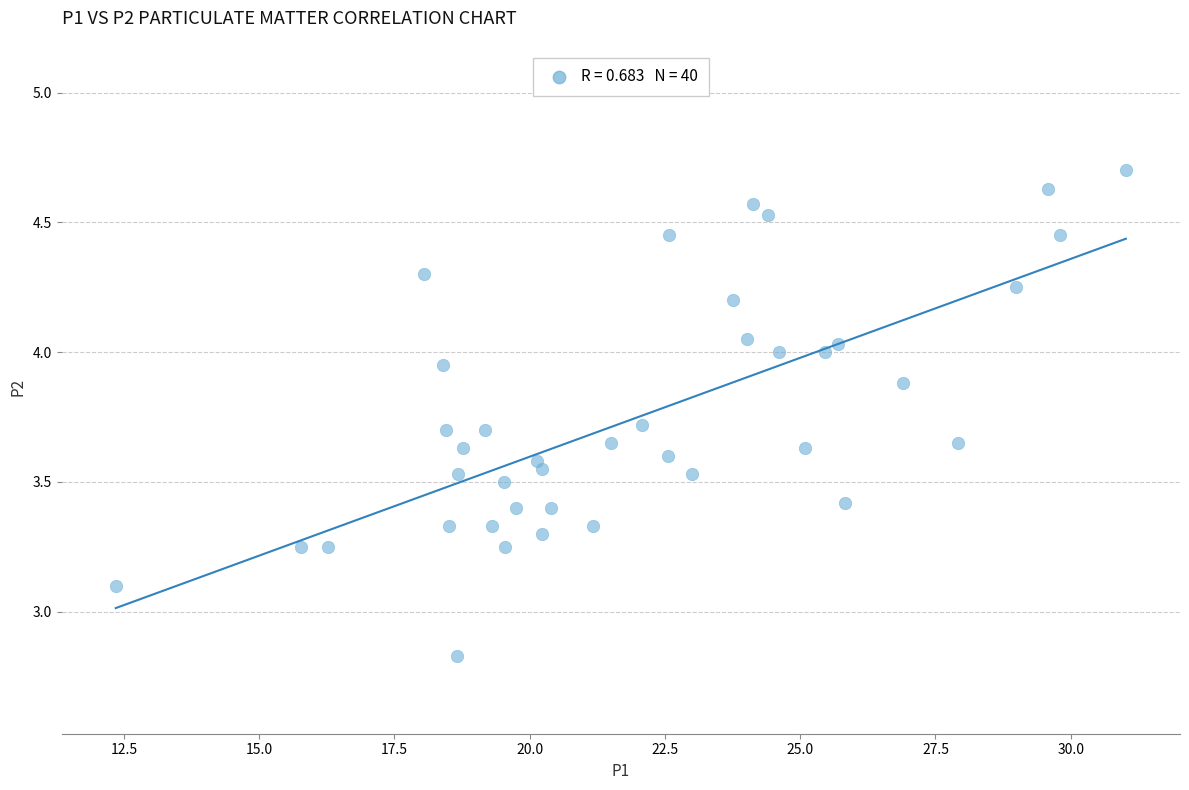

What is the range of Y values (max minus min)?

1.9